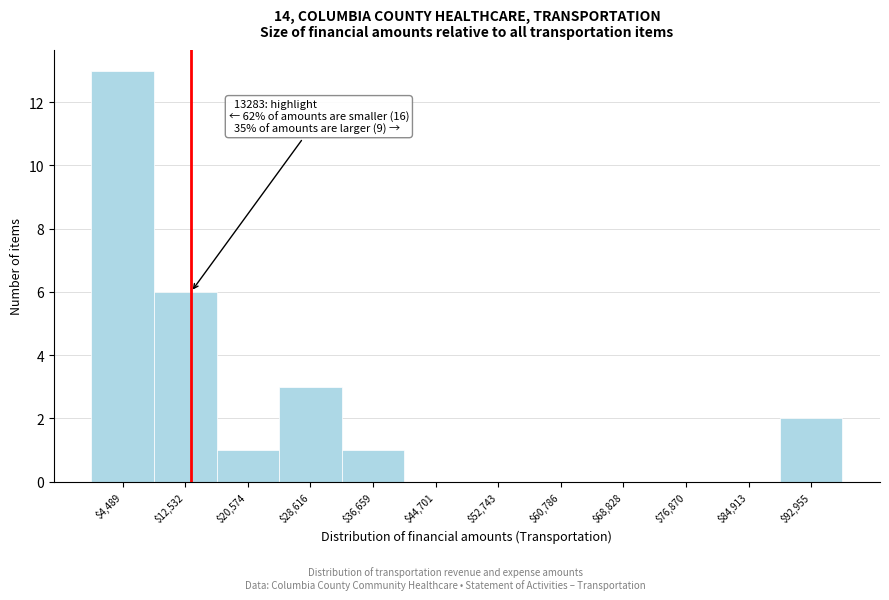

Over which range of the x-axis is the bar tallest?

0 to 9000